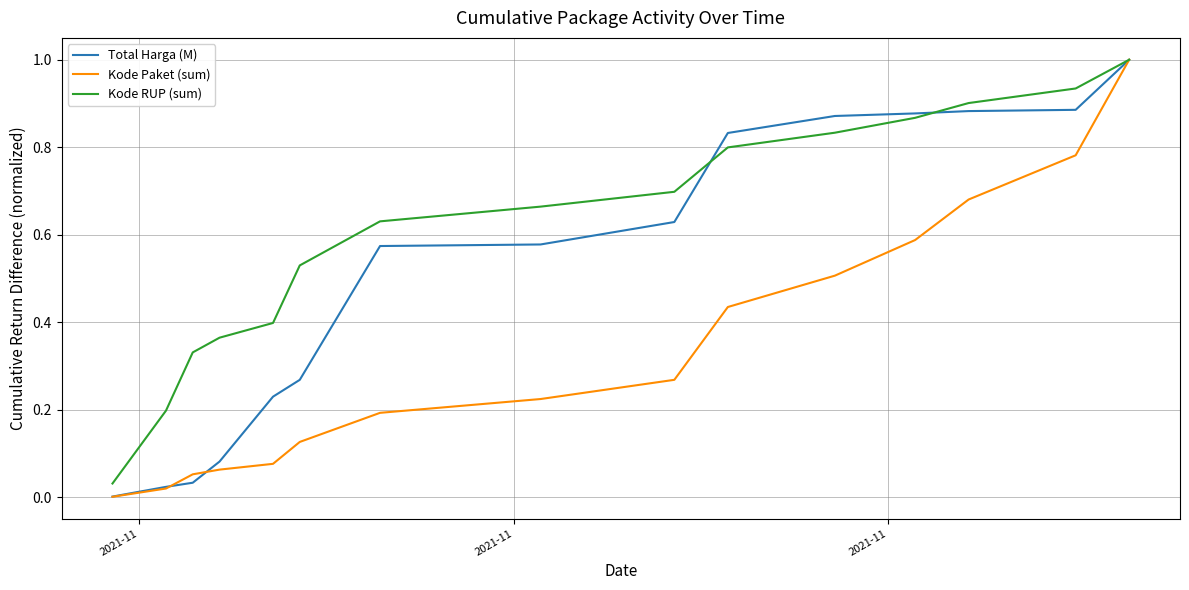

What are all the series names shown in the legend?

Total Harga (M), Kode Paket (sum), Kode RUP (sum)